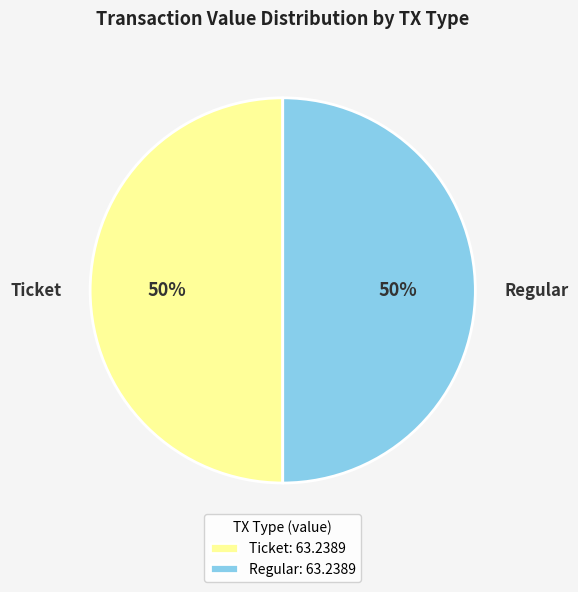

How many segments does this pie chart have?

2